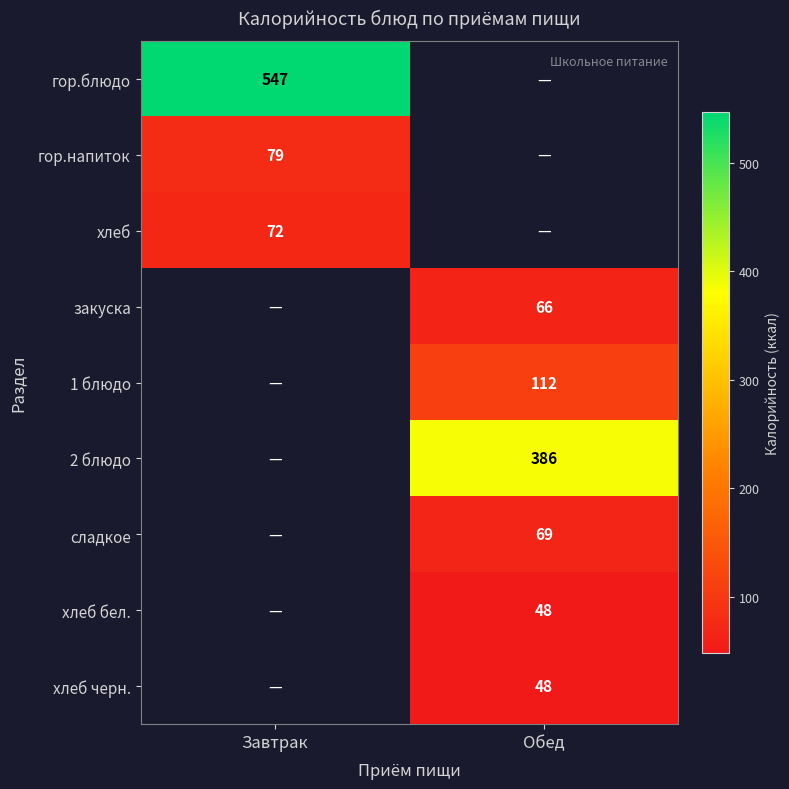

The value of гор.напиток at Завтрак is 79. True or false?

True